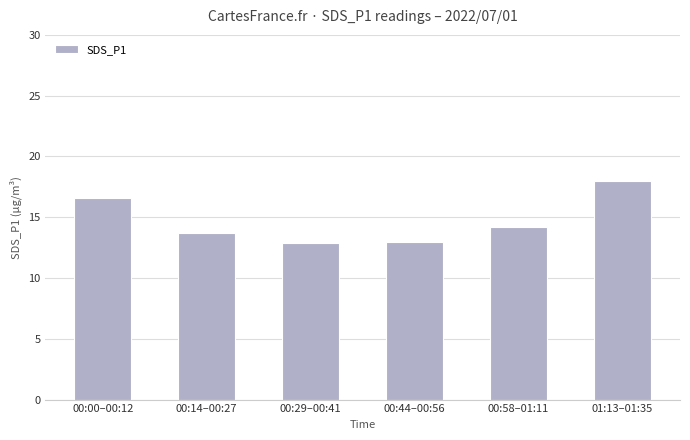

What is the label of the 6th bar from the right?

00:00–00:12